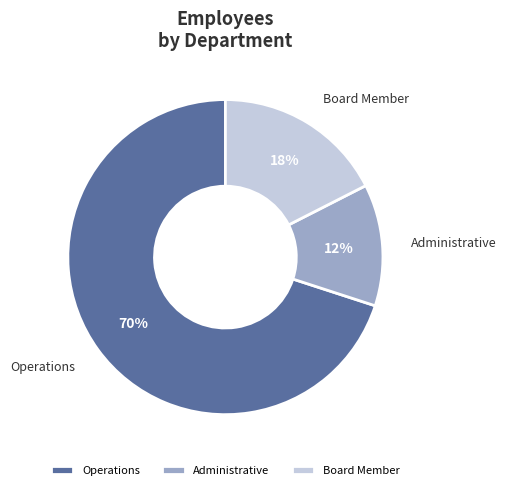

Is it true that Board Member is 4% of the pie?

False